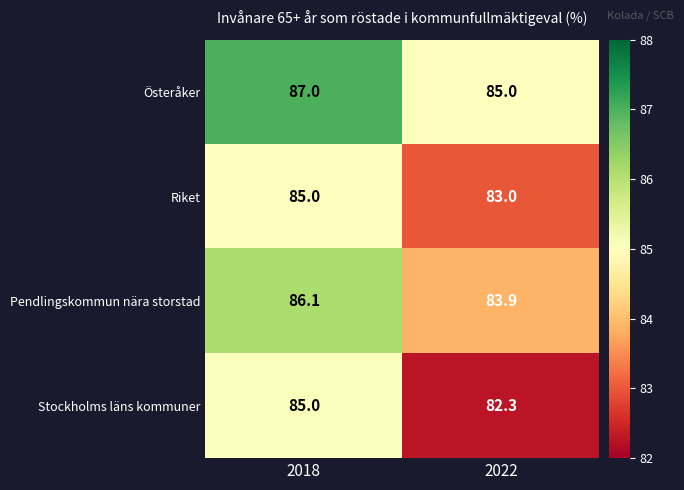

Count the number of data series in this chart.

4